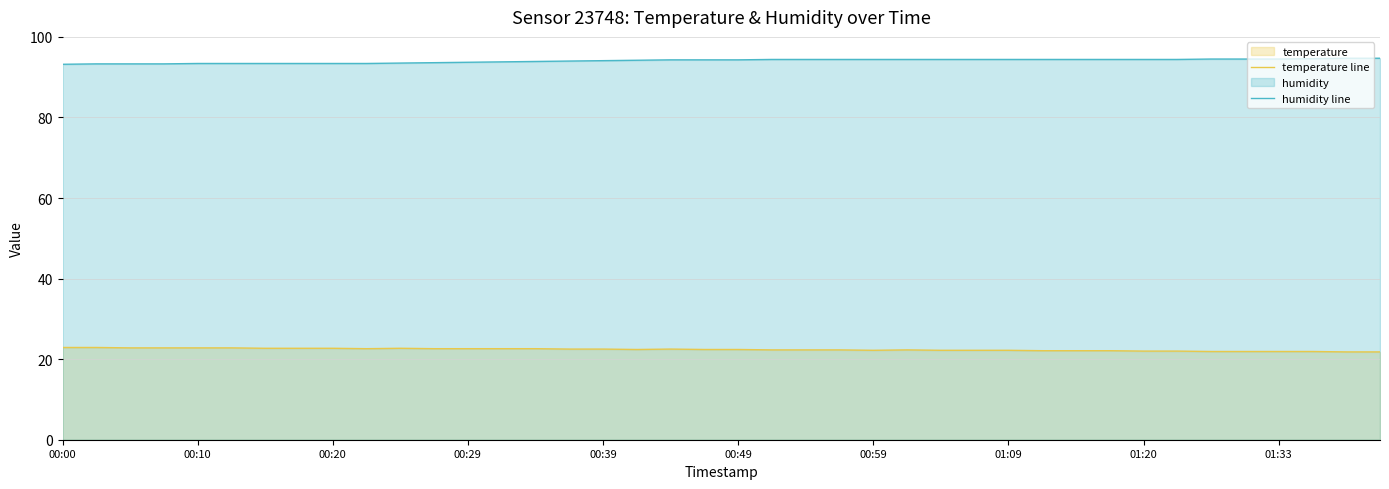

What is the difference between the maximum and minimum values in the temperature line series?

1.1